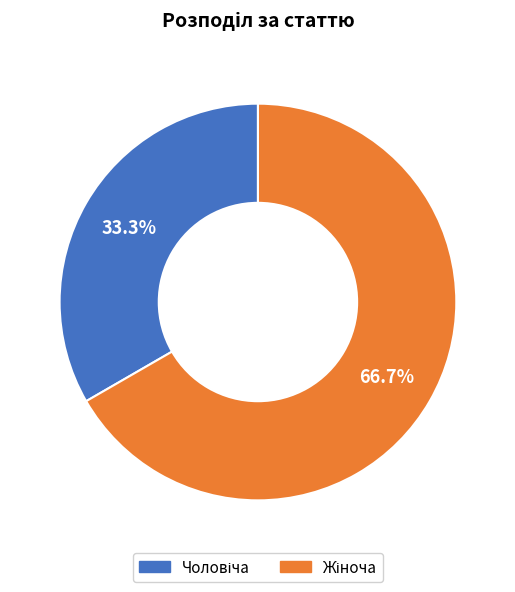

Does any single category account for the majority?

Yes